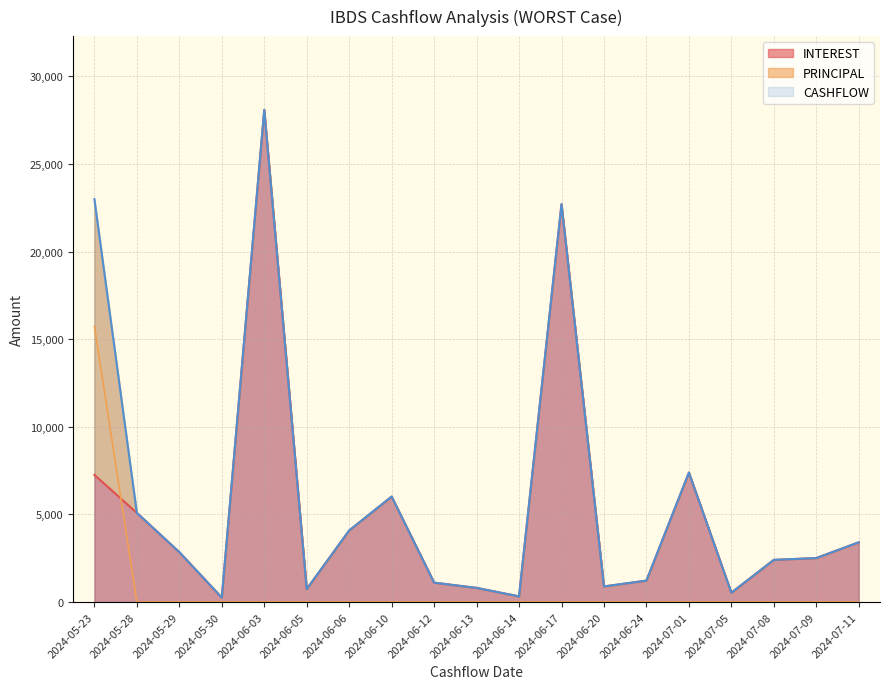

In CASHFLOW, how many points are lower than both neighbors (excluding endpoints)?

5